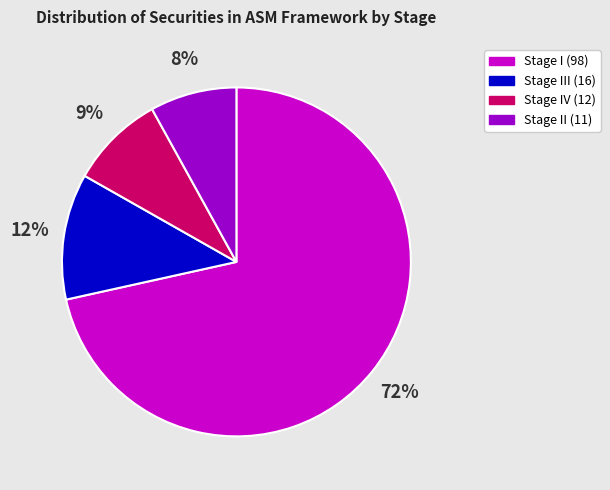

Is there any slice that represents more than half of the pie?

Yes